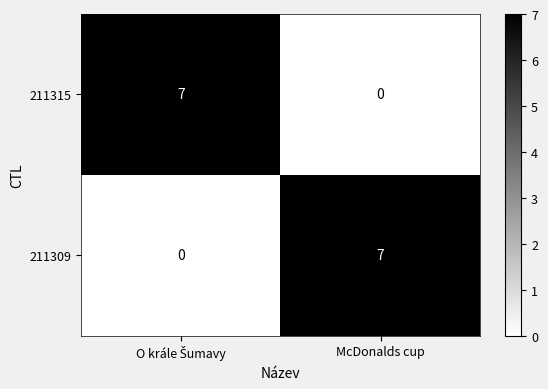

The value of 211315 at McDonalds cup is -3. True or false?

False